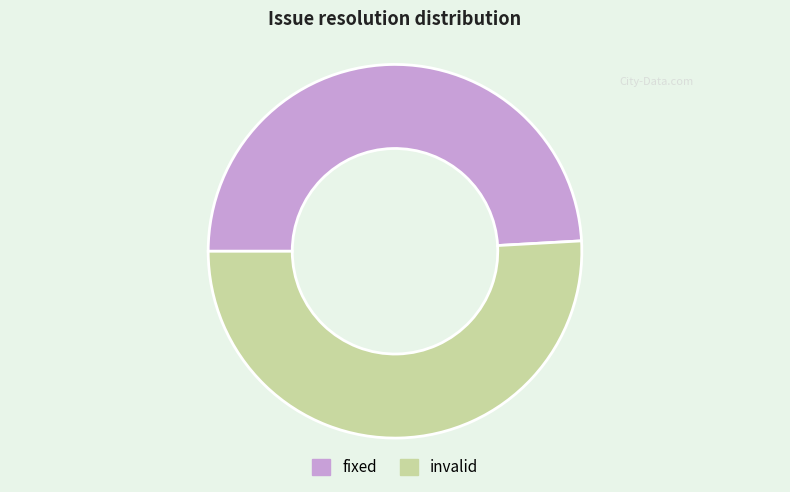

Is there a majority slice in this chart?

Yes